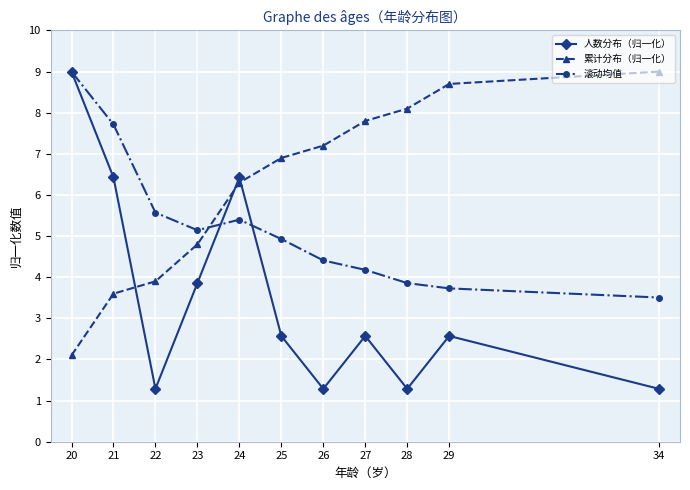

Count the number of categories in the chart.

11